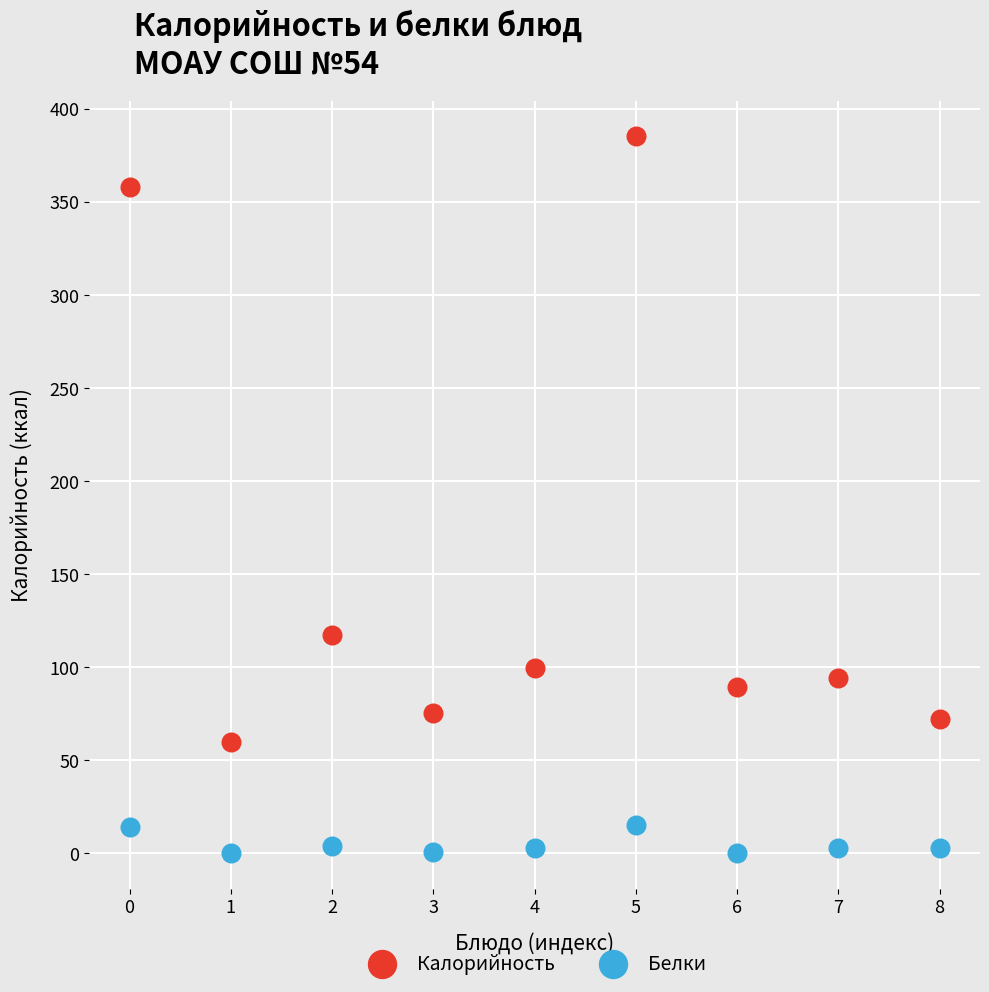

Which series reaches the maximum Y coordinate?

Калорийность